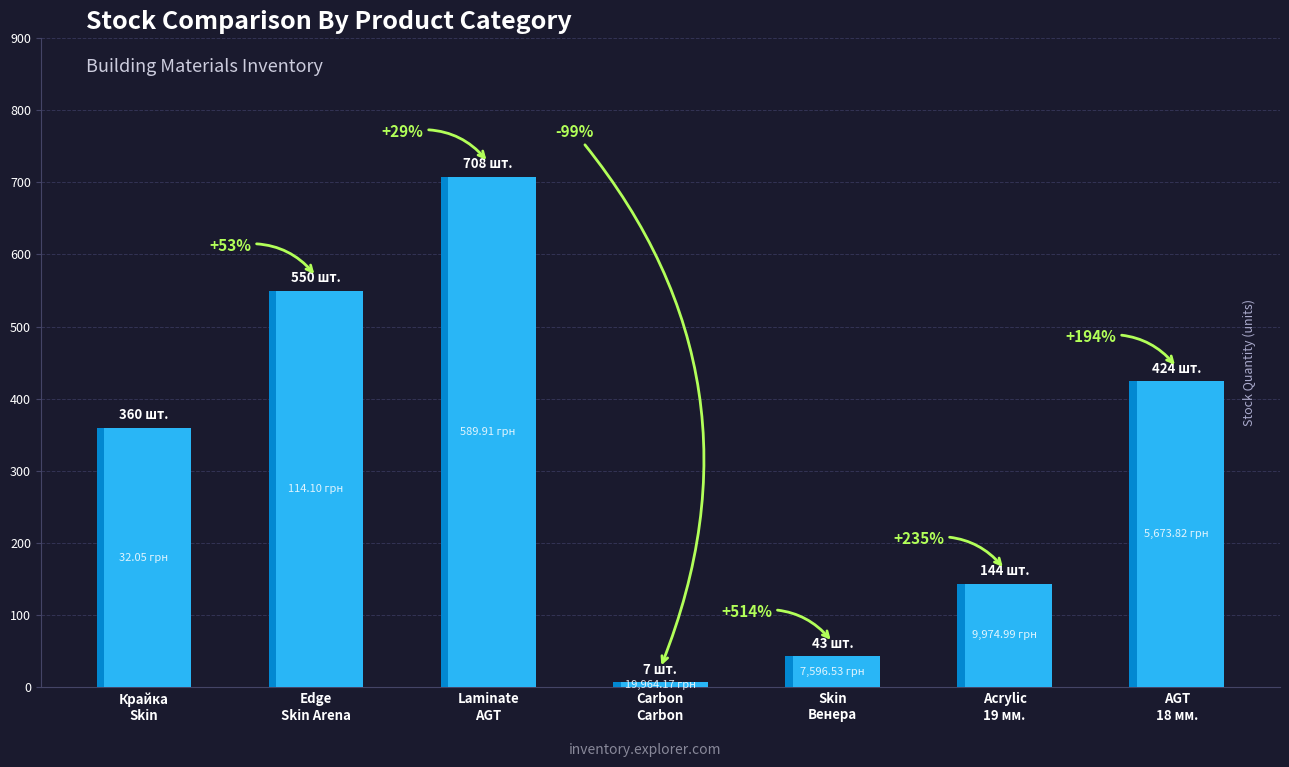

Reading left to right, transcribe all the data shown in this chart.

360	550	708	7	43	144	424